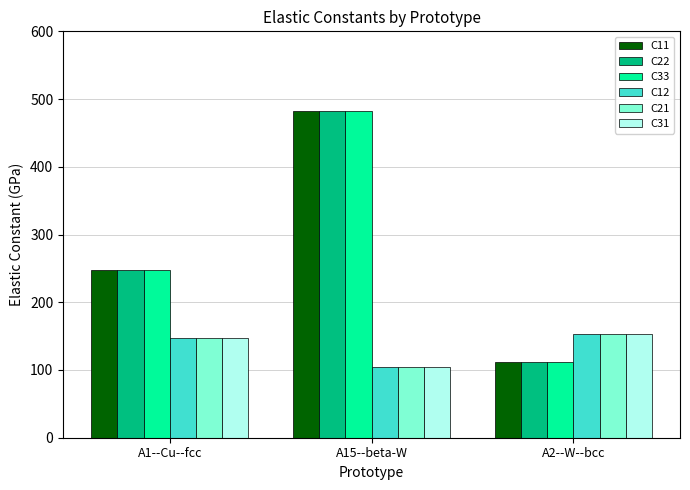

Reading left to right, what are all the values shown in this chart?

C11: 248.0	482.1	112.2
C22: 248.0	482.1	112.2
C33: 248.0	482.1	112.2
C12: 147.9	105.0	153.7
C21: 147.9	105.0	153.7
C31: 147.9	105.0	153.7